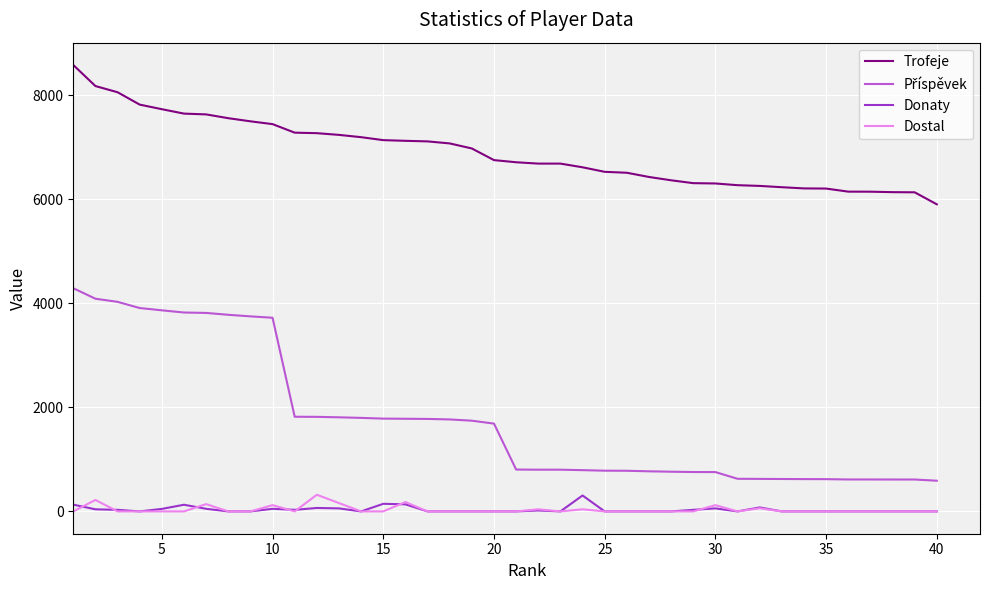

Which series has the largest total across all categories?

Trofeje